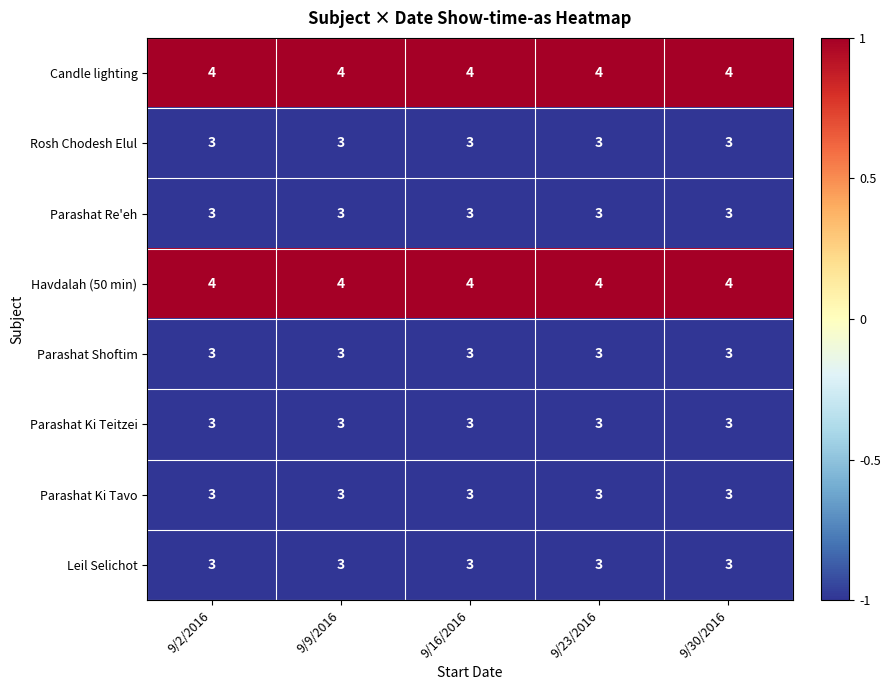

The Rosh Chodesh Elul series shows 2 at 9/2/2016. True or false?

False